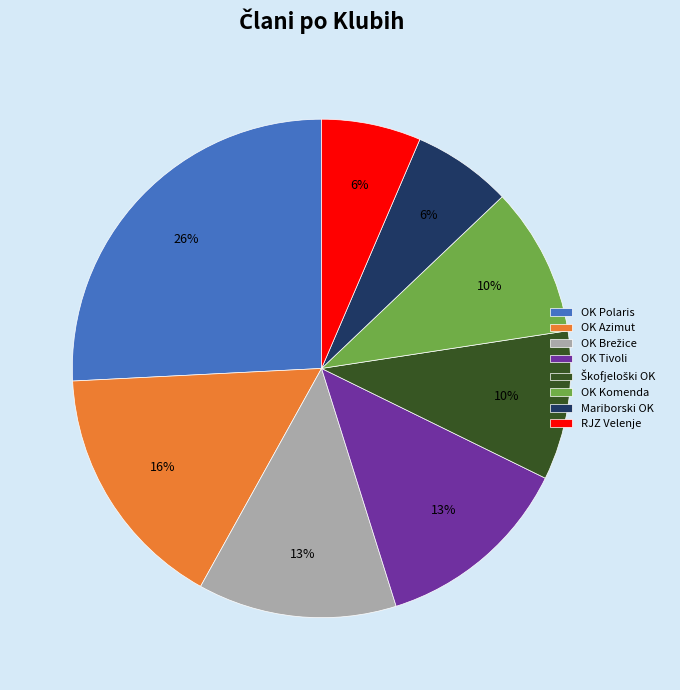

Is OK Polaris the majority of the pie?

No